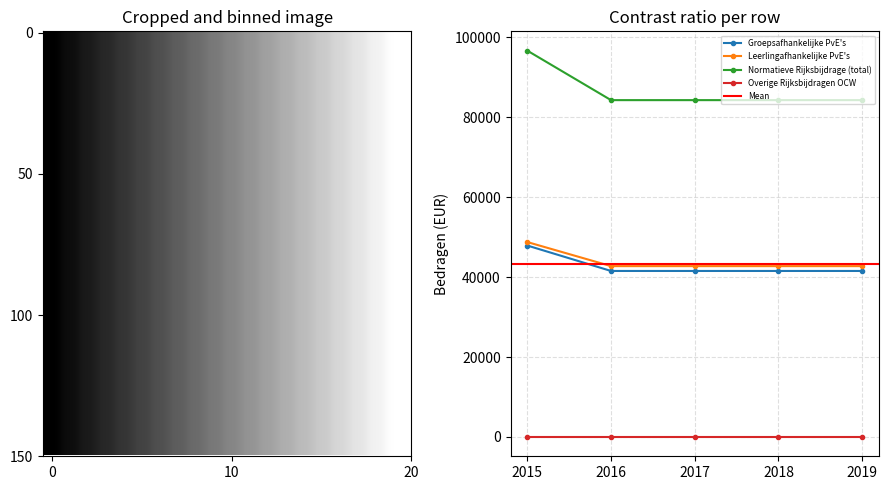

What is the maximum value for Normatieve Rijksbijdrage (total)?

96691.7